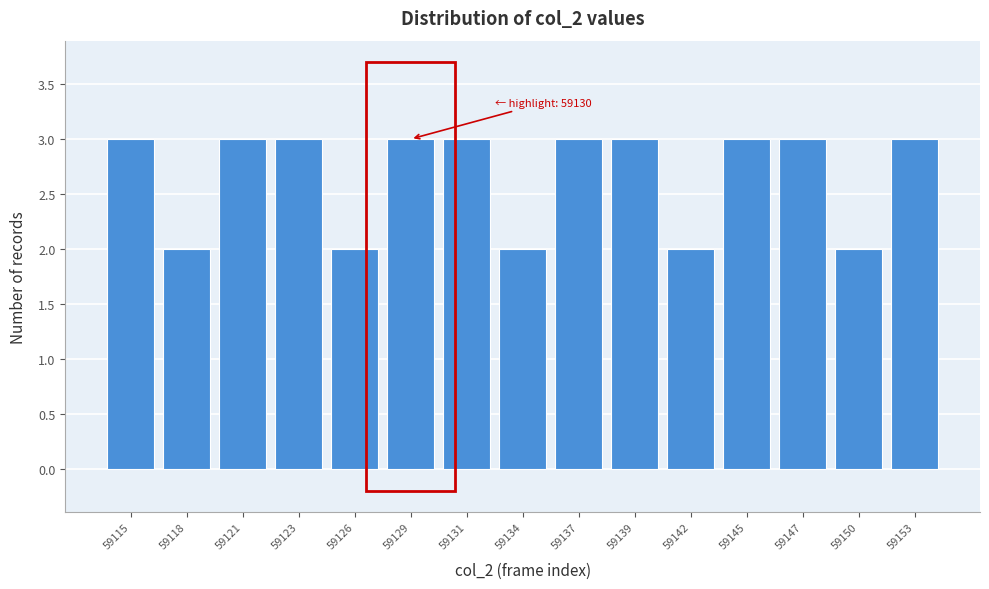

Reading left to right, transcribe all the data shown in this chart.

59115=3	59118=2	59121=3	59123=3	59126=2	59129=3	59131=3	59134=2	59137=3	59139=3	59142=2	59145=3	59147=3	59150=2	59153=3